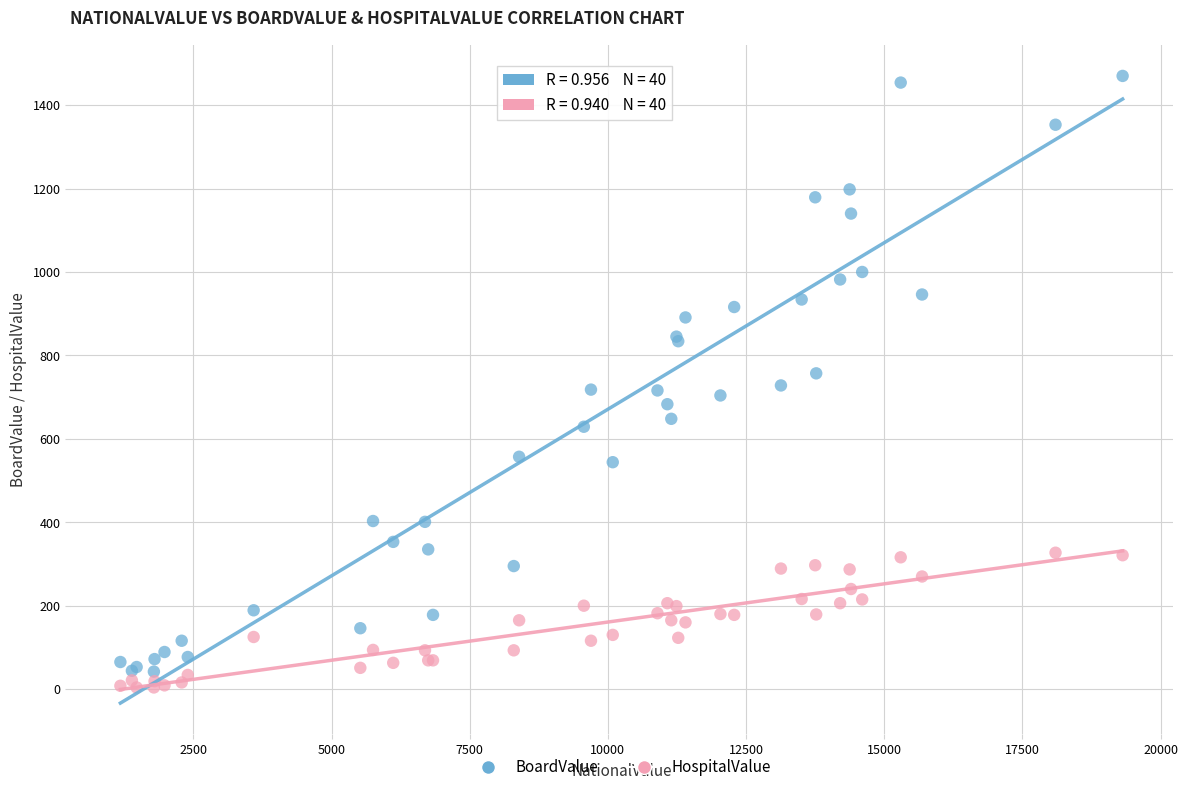

Which series has the largest Y range (max minus min)?

BoardValue